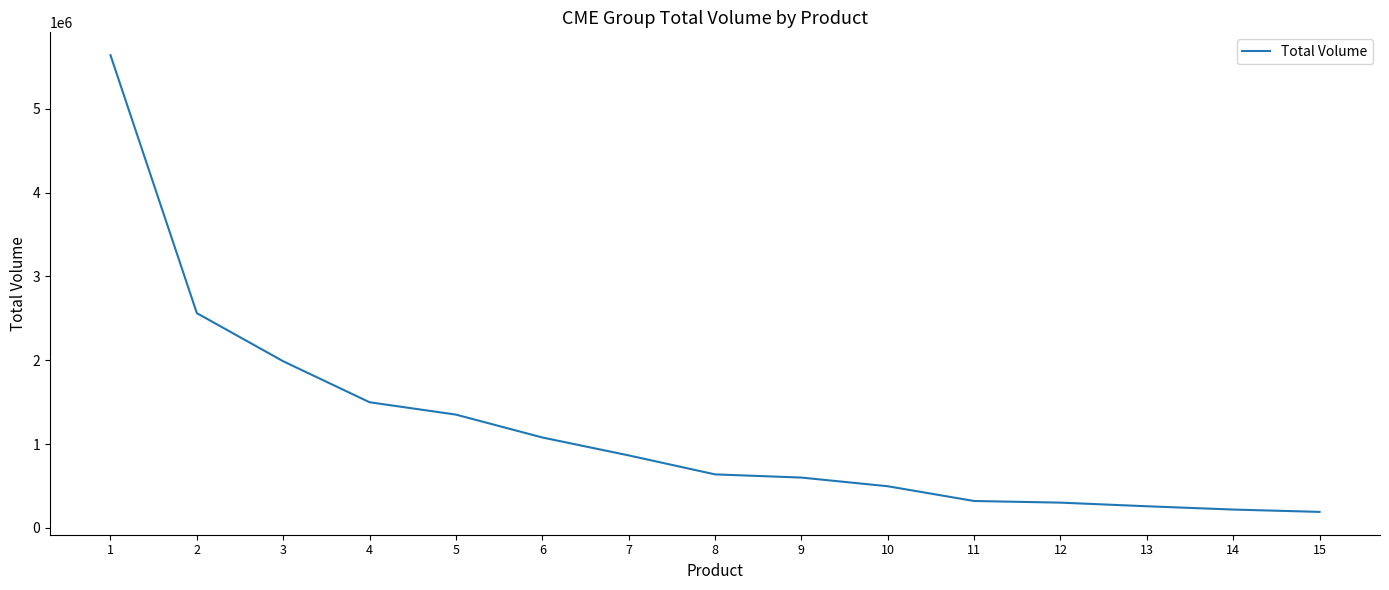

Where does the data first go above 638889?

1